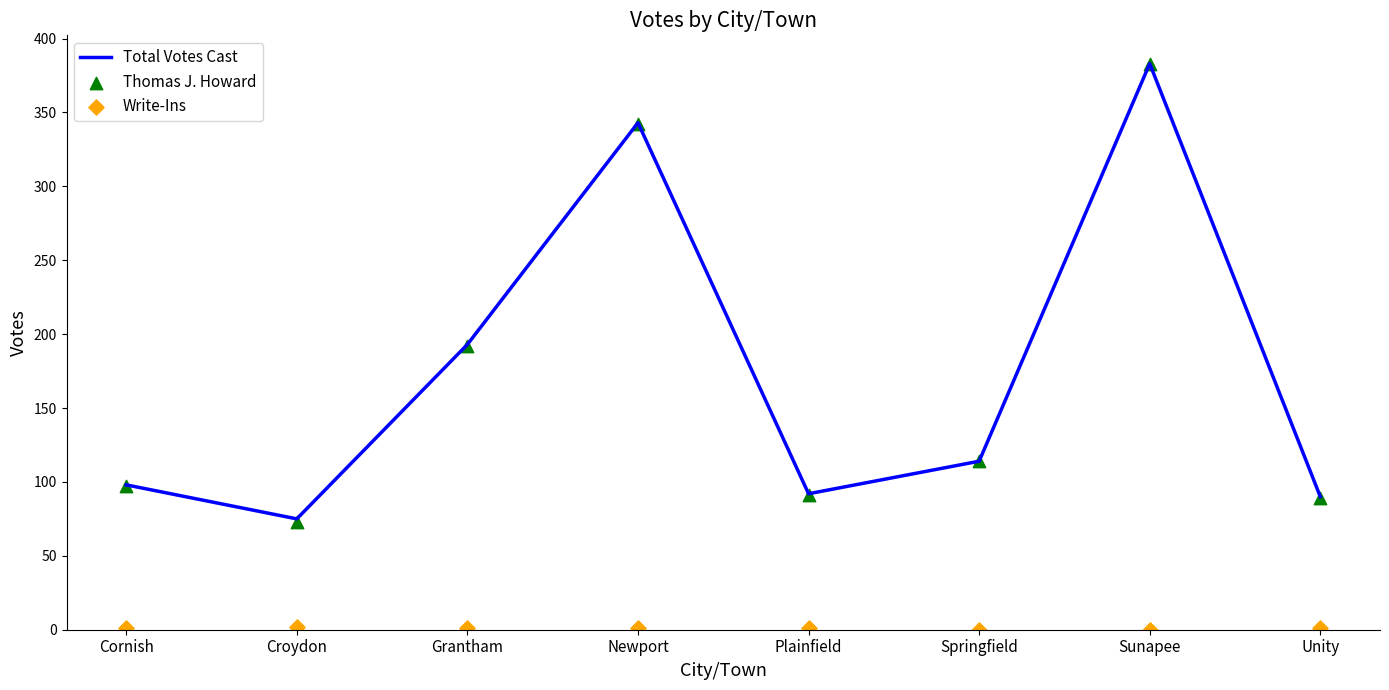

At which category is the sum across all series the highest?

Sunapee